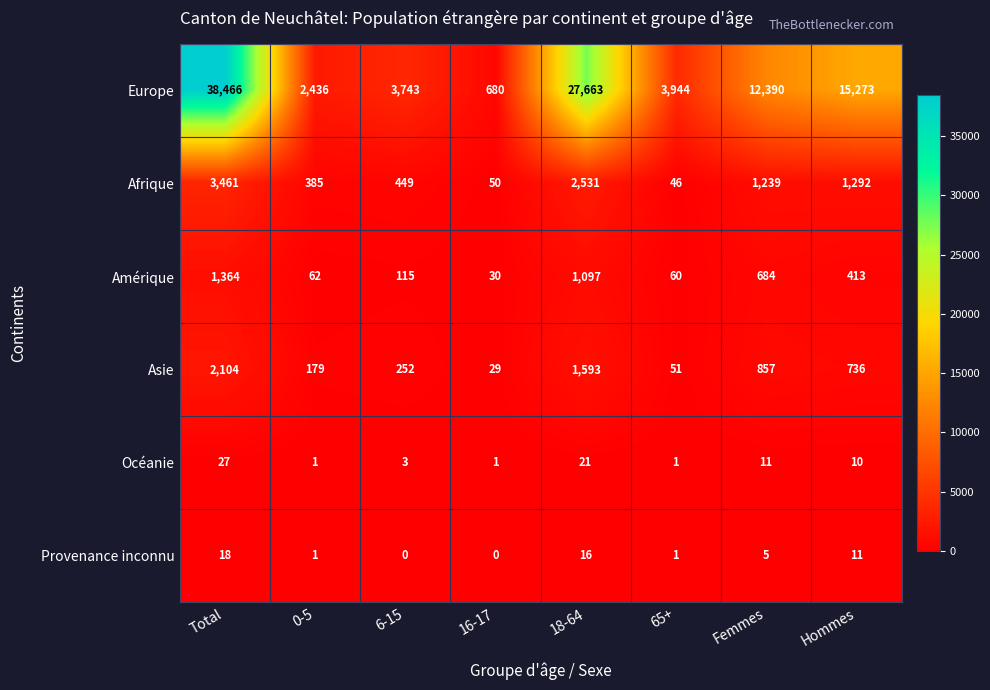

Which category has the highest value in the Amérique series?

Total